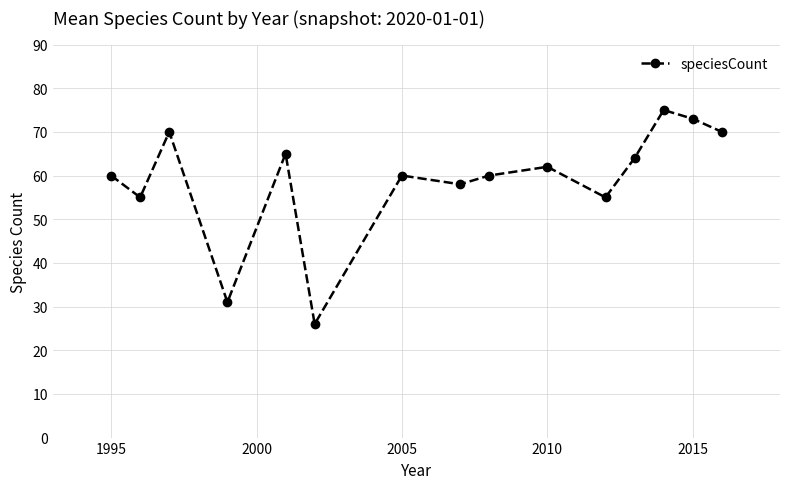

True or false: there are more than 2 points higher than both neighbors.

True